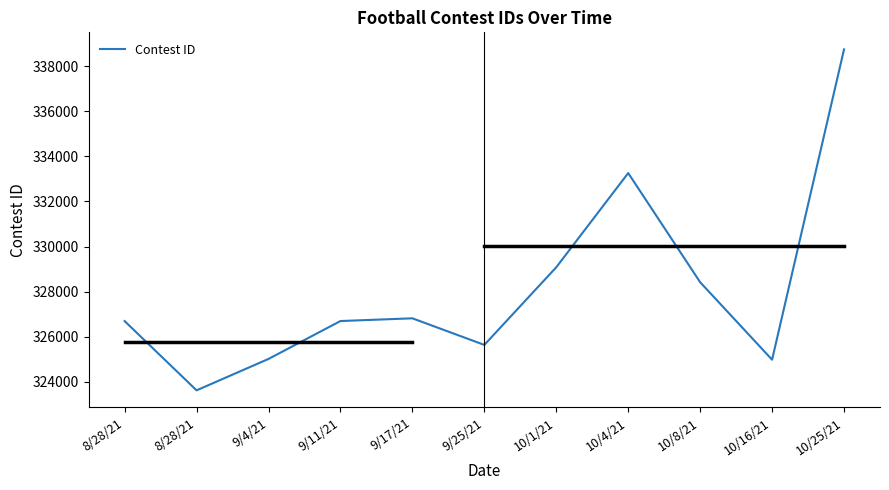

Is this an area chart (filled region under the line)?

No